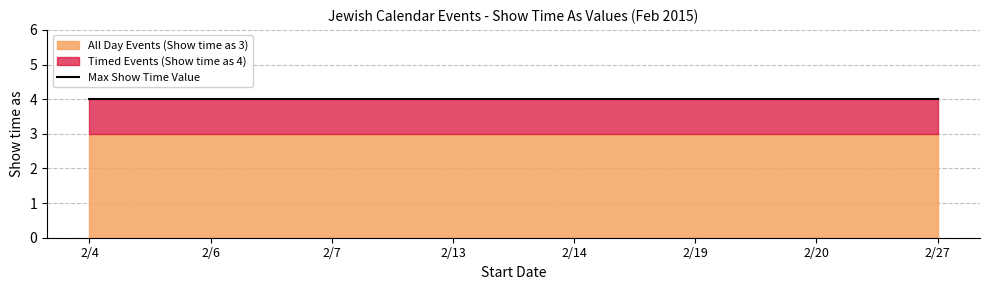

True or false: Timed Events (Show time as 4) and All Day Events (Show time as 3) intersect in this chart.

False